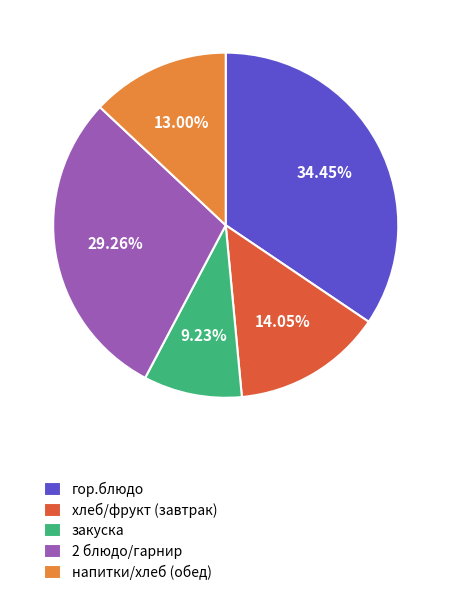

Which has a higher value, закуска or хлеб/фрукт (завтрак)?

хлеб/фрукт (завтрак)